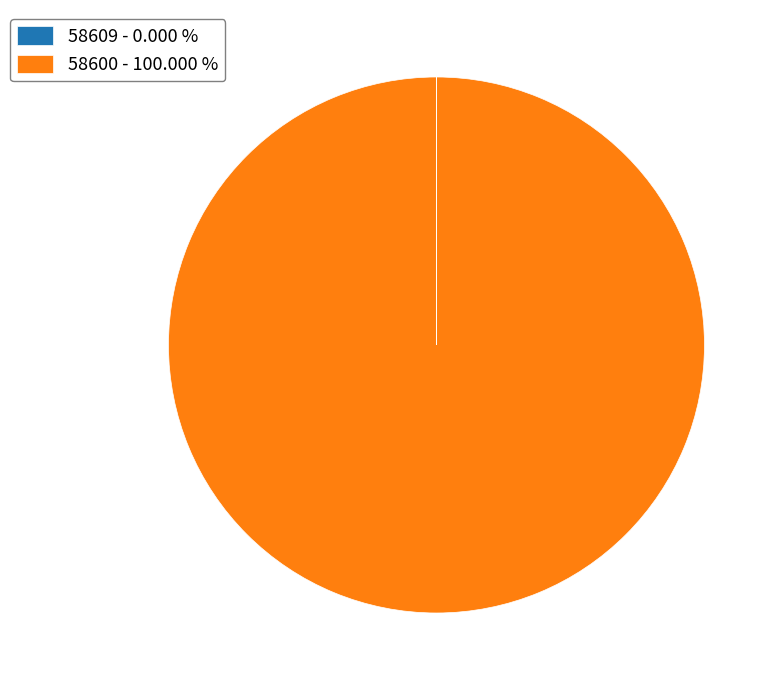

Is there a majority slice in this chart?

Yes